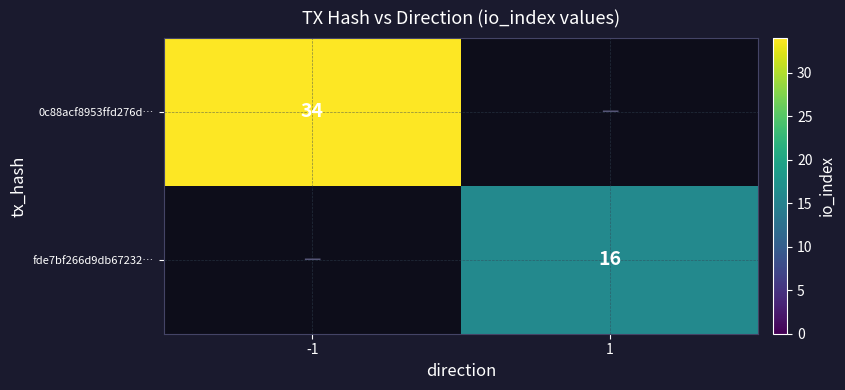

The value of 0c88acf8953ffd276d… at -1 is 34. True or false?

True